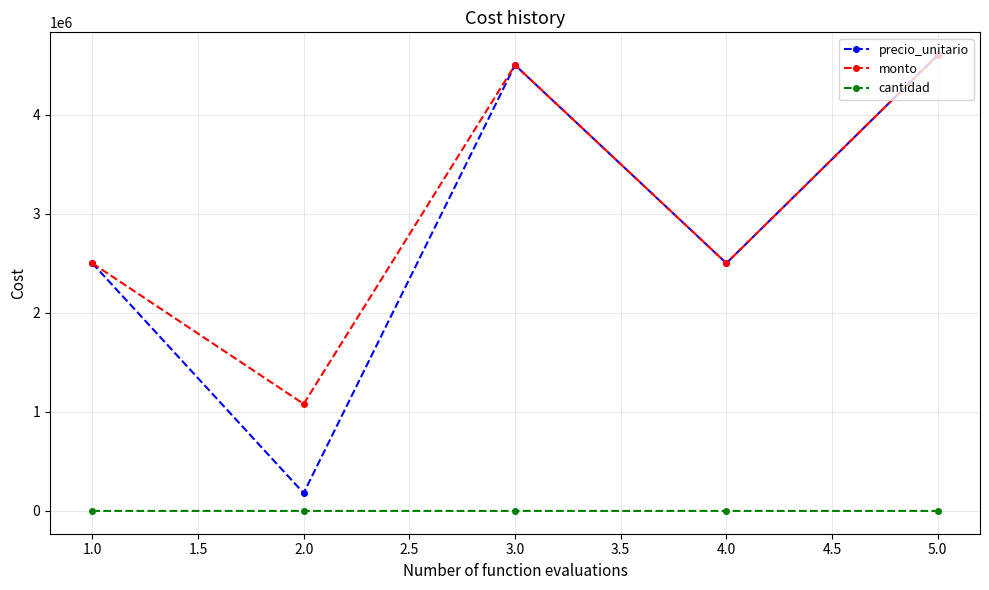

What is the maximum value shown in the chart?

4600000